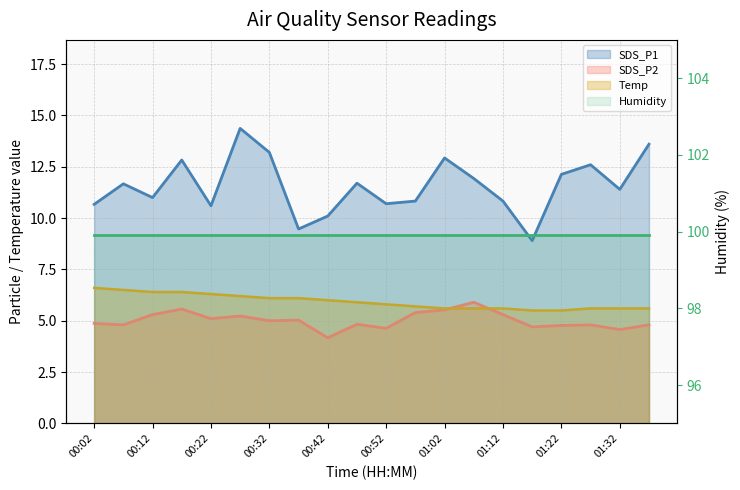

What is the average value of the SDS_P1 series?

11.6